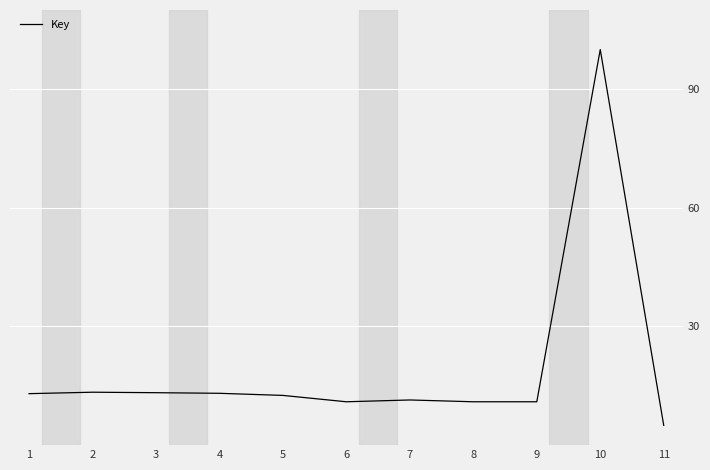

What is the change in value from 8 to 10?

+89.0